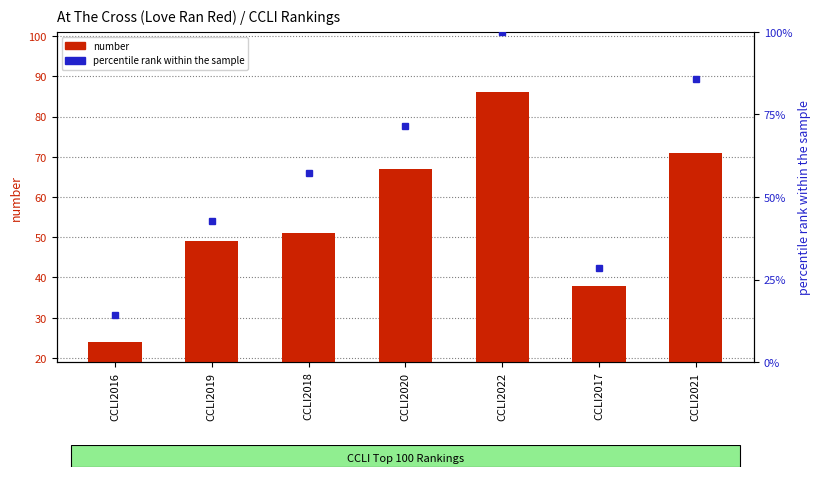

How many bars are there in total?

7